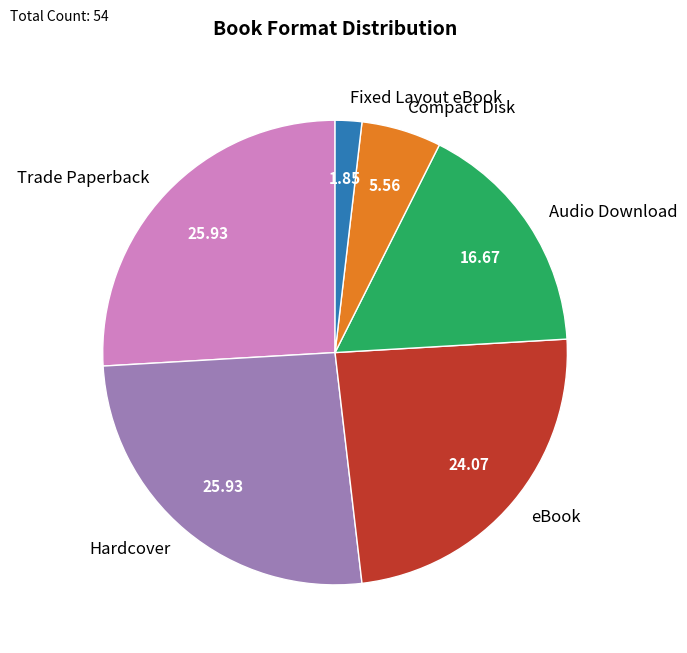

Combined, do Compact Disk and Audio Download account for over 50%?

No